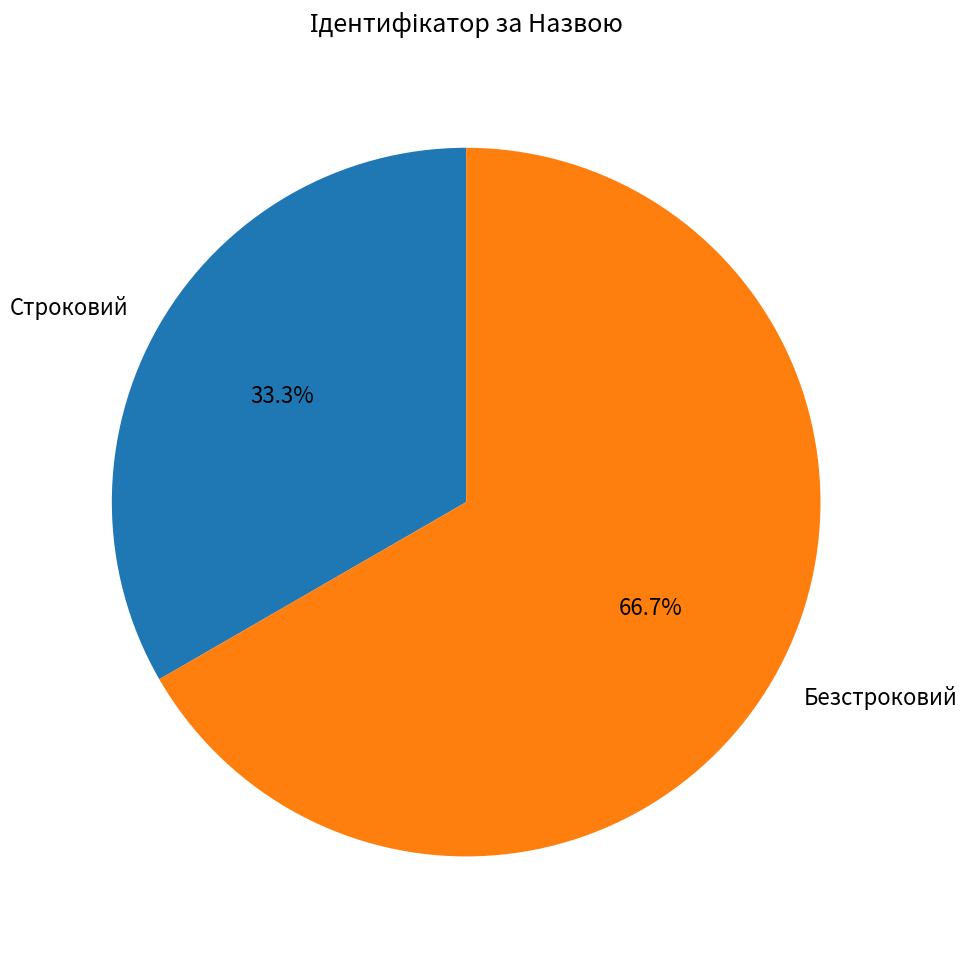

Count the number of slices in the pie.

2